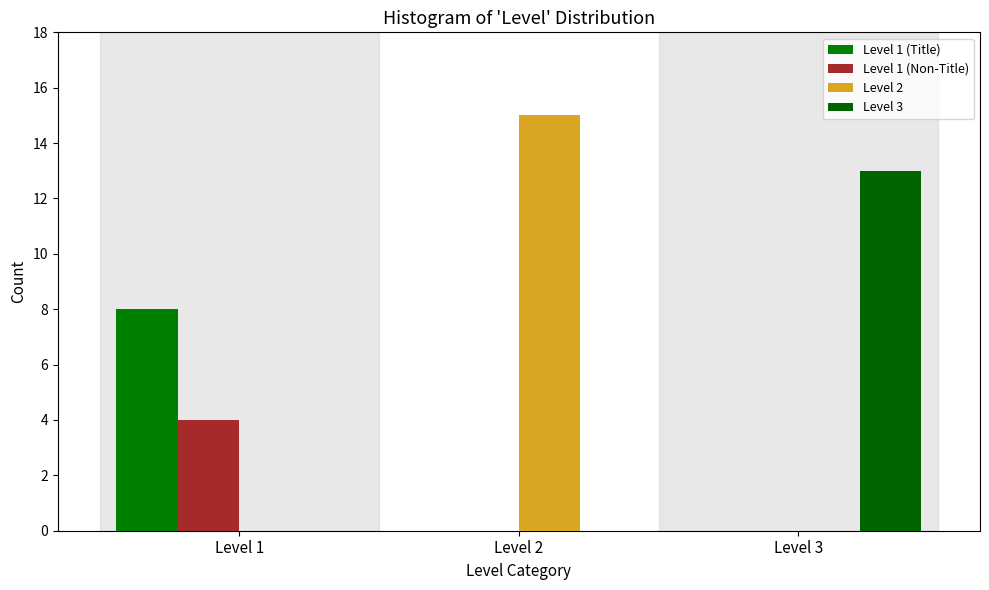

Are the bars grouped side by side (vs. stacked)?

Yes